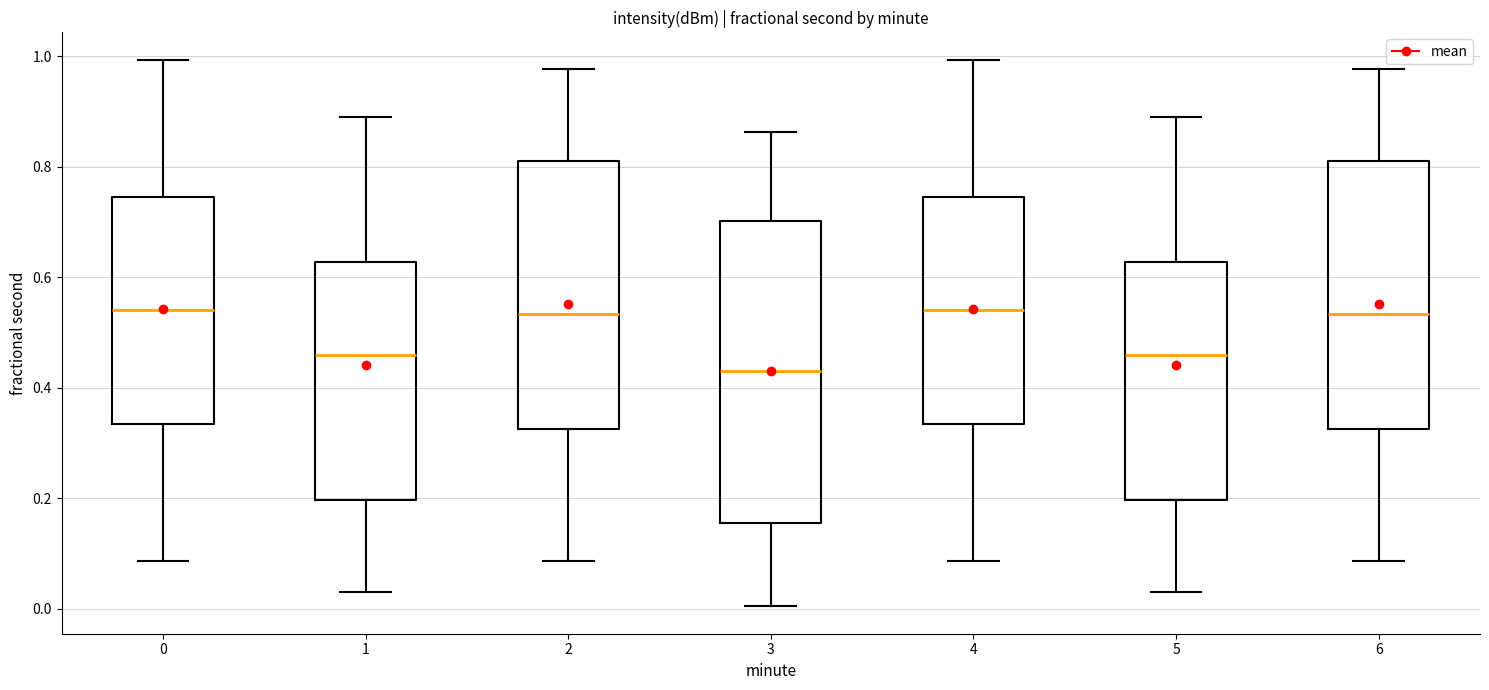

Which box has the lowest median line?

3